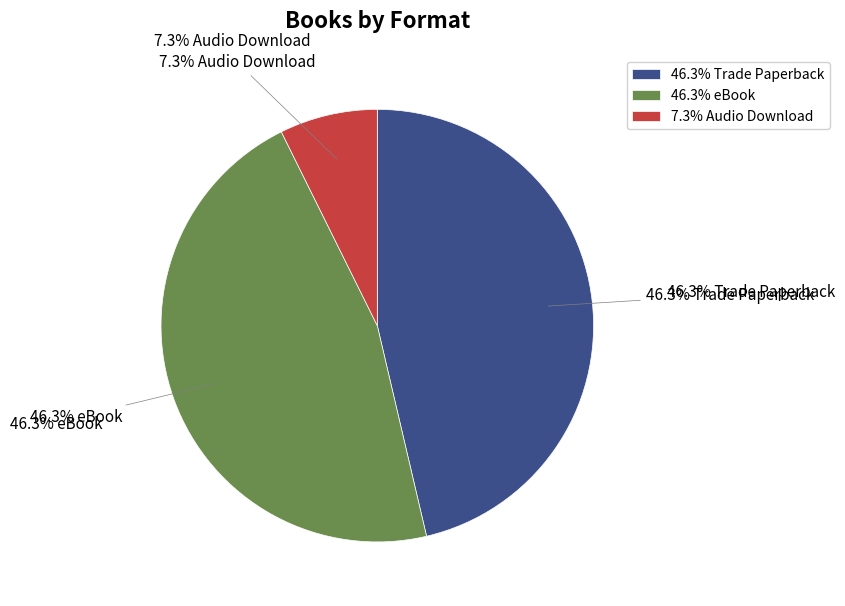

How many segments does this pie chart have?

3